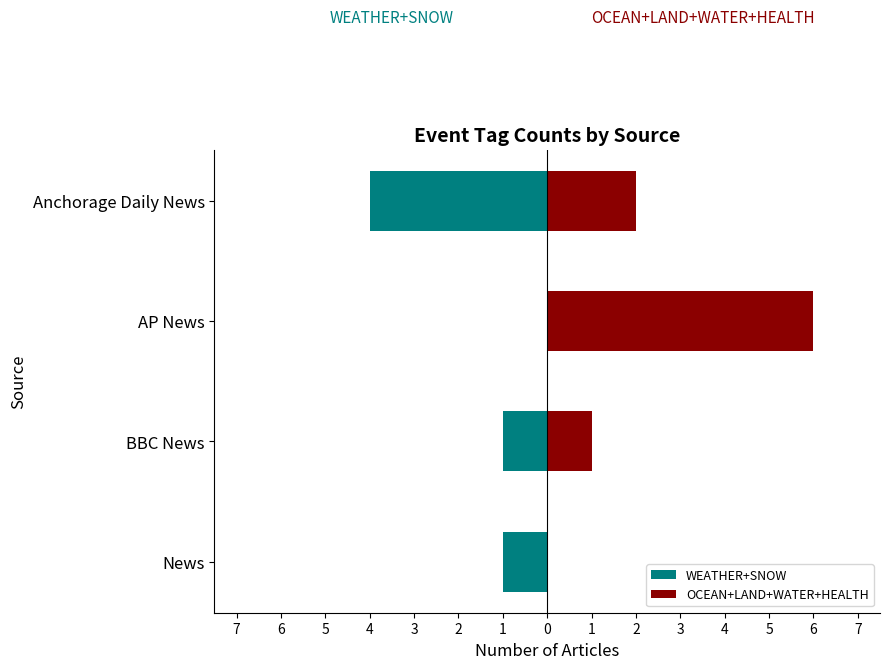

What is the average value of the WEATHER+SNOW series?

-2